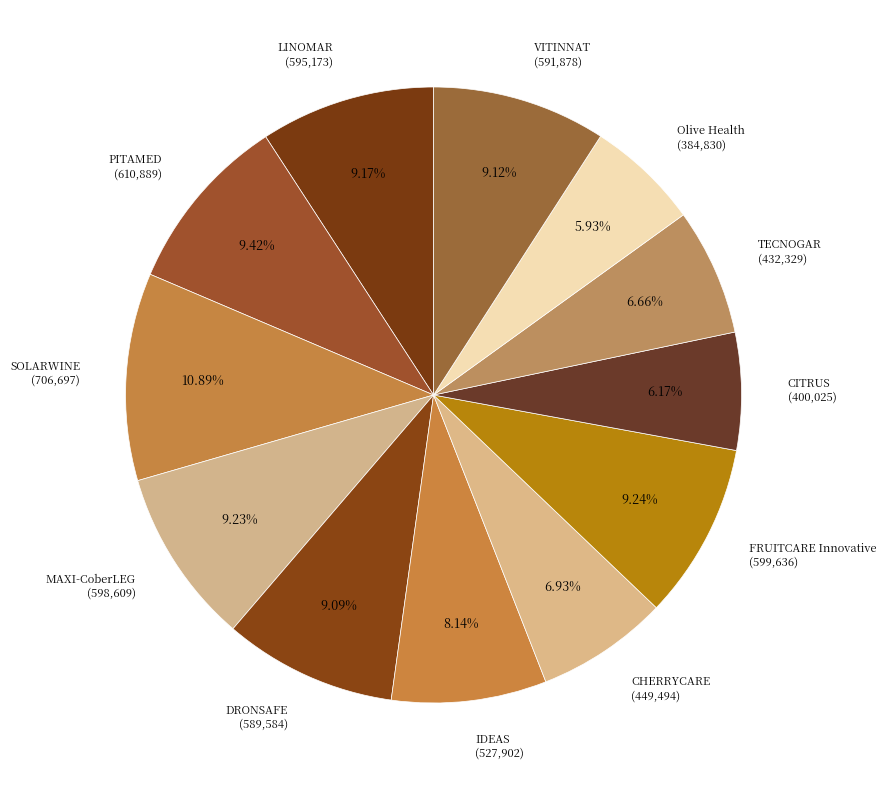

Count the number of slices in the pie.

12